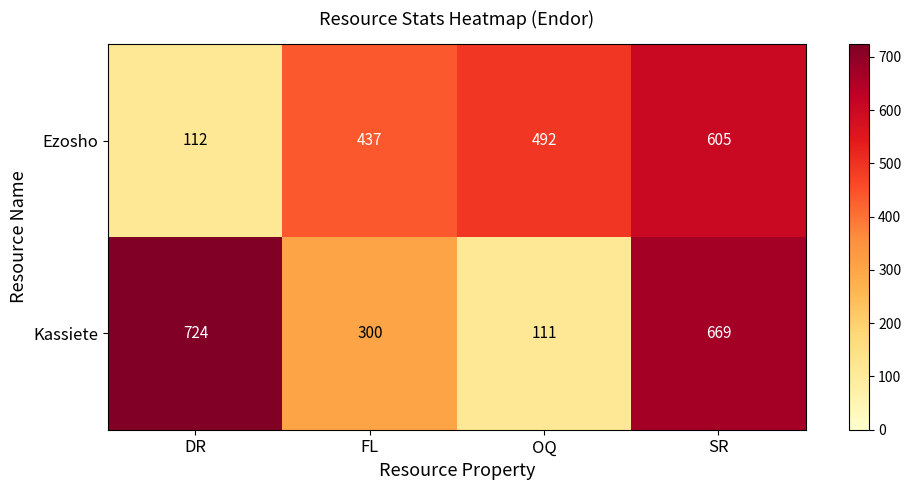

What value does the Ezosho series have at DR, to the nearest 10?

110